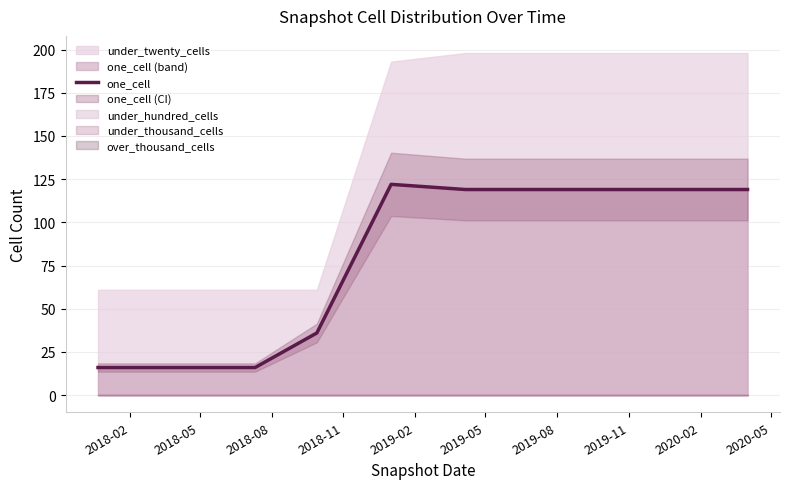

Which has a higher value, 2018-08 or 2018-02?

2018-08